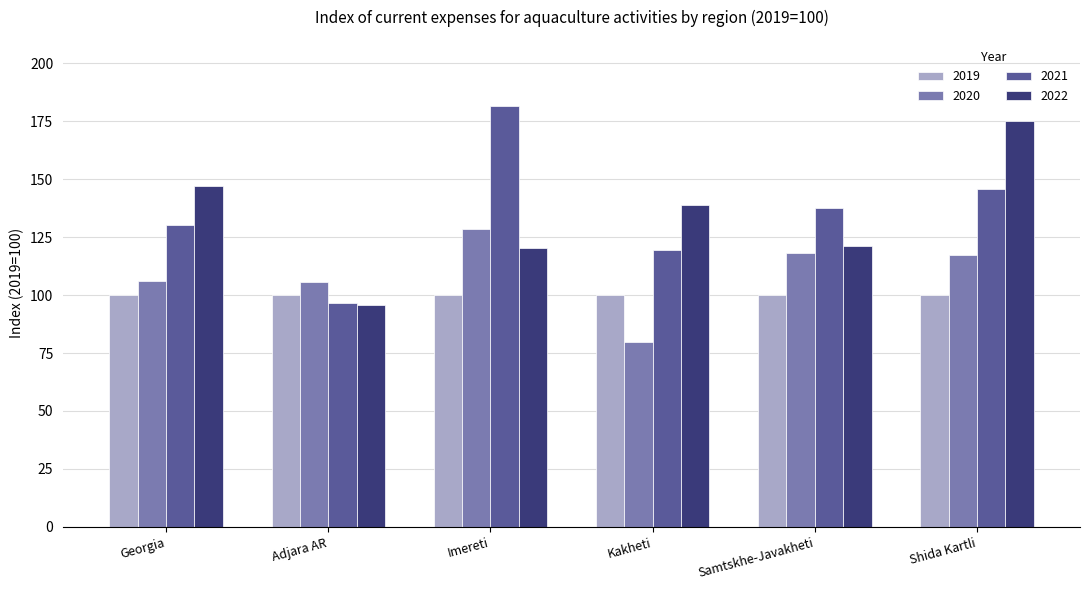

How many bars are there in total?

24